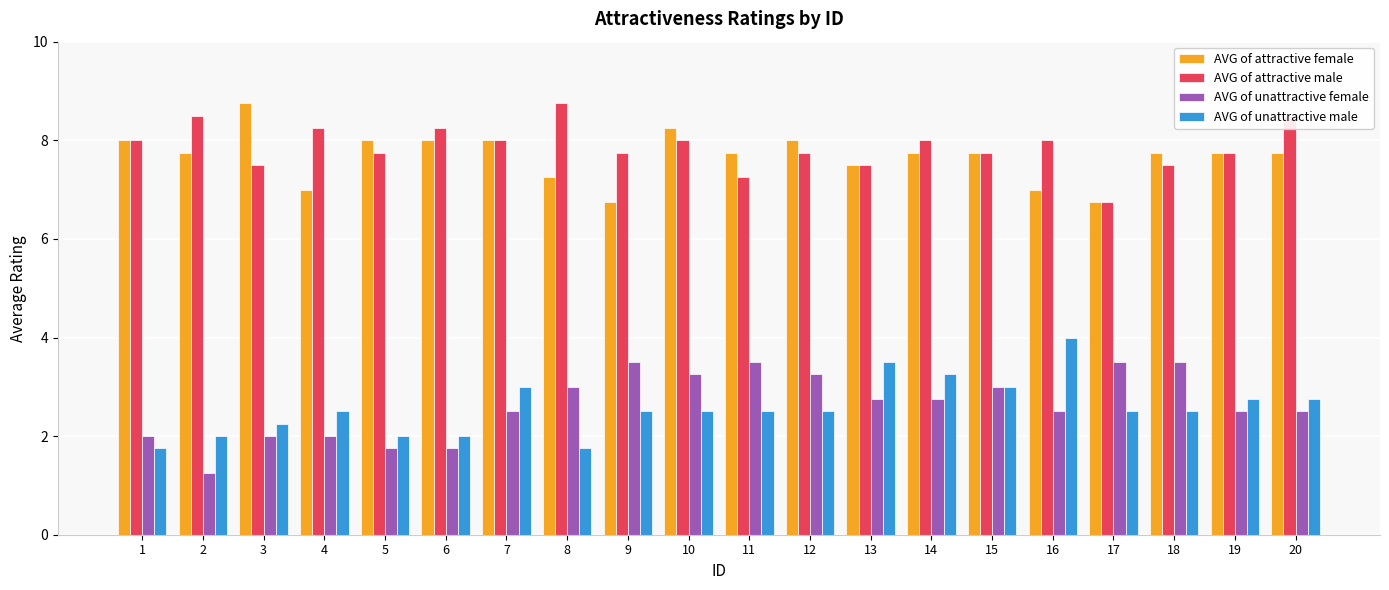

Which series changed the most between 1 and 14?

AVG of unattractive male